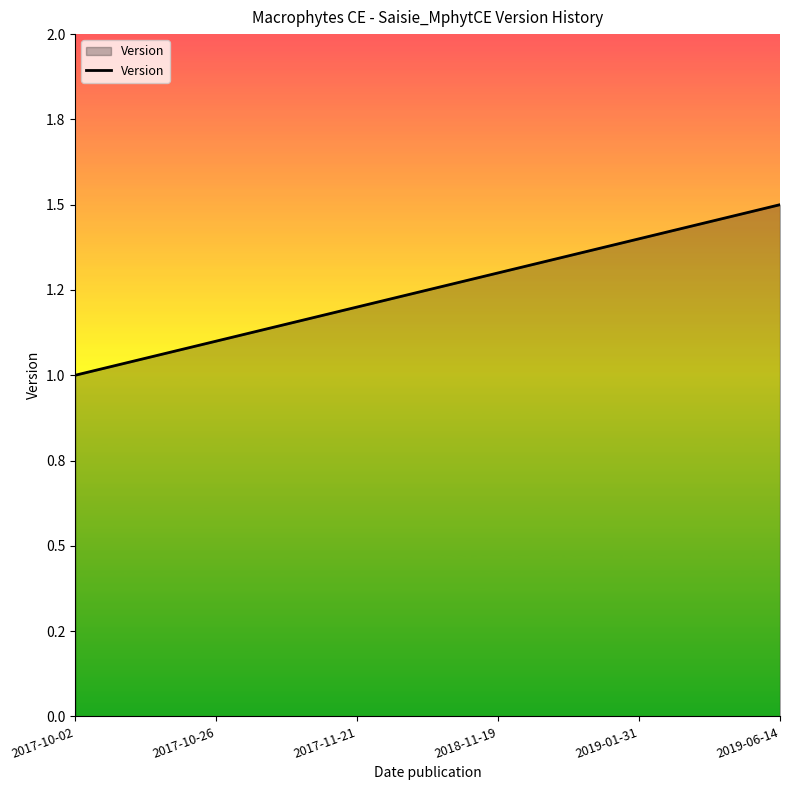

Does the chart have visible grid lines?

No